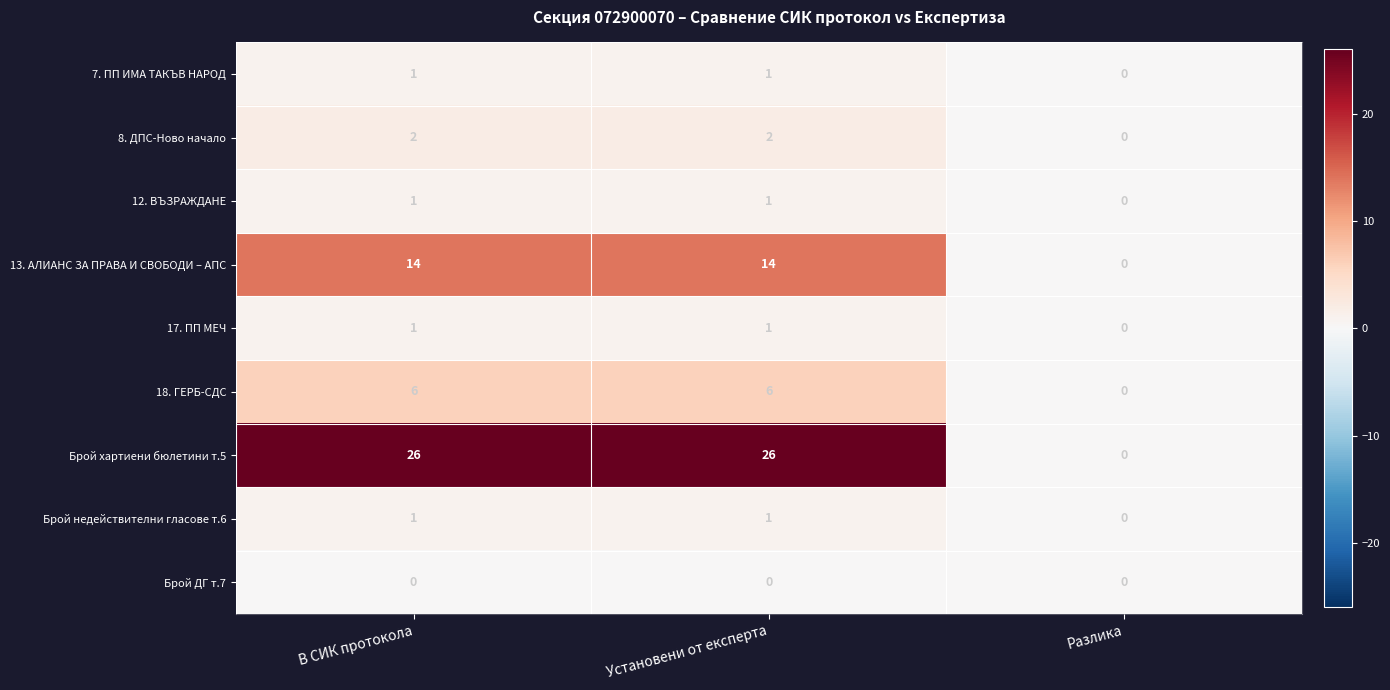

True or false: 8. ДПС-Ново начало has a value of 1 at В СИК протокола.

False